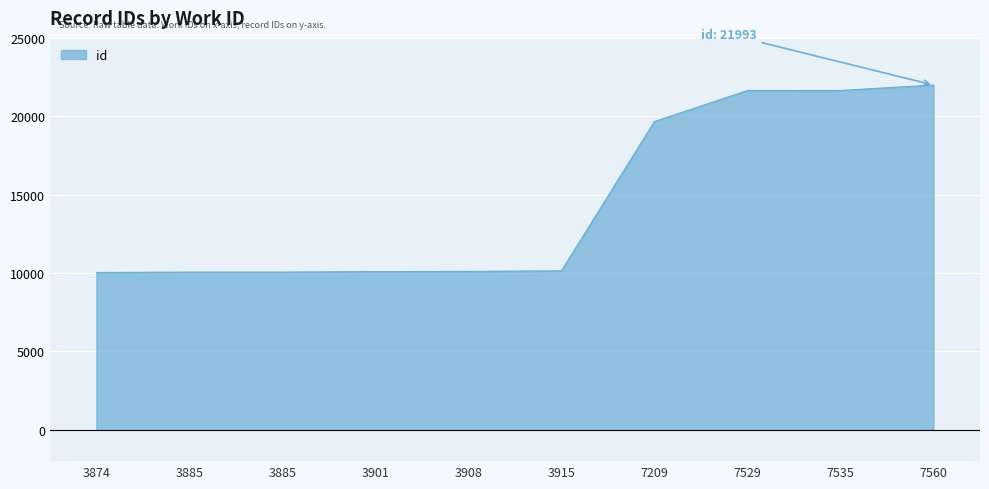

What is the difference between the values at 3915 and 7535?

11503